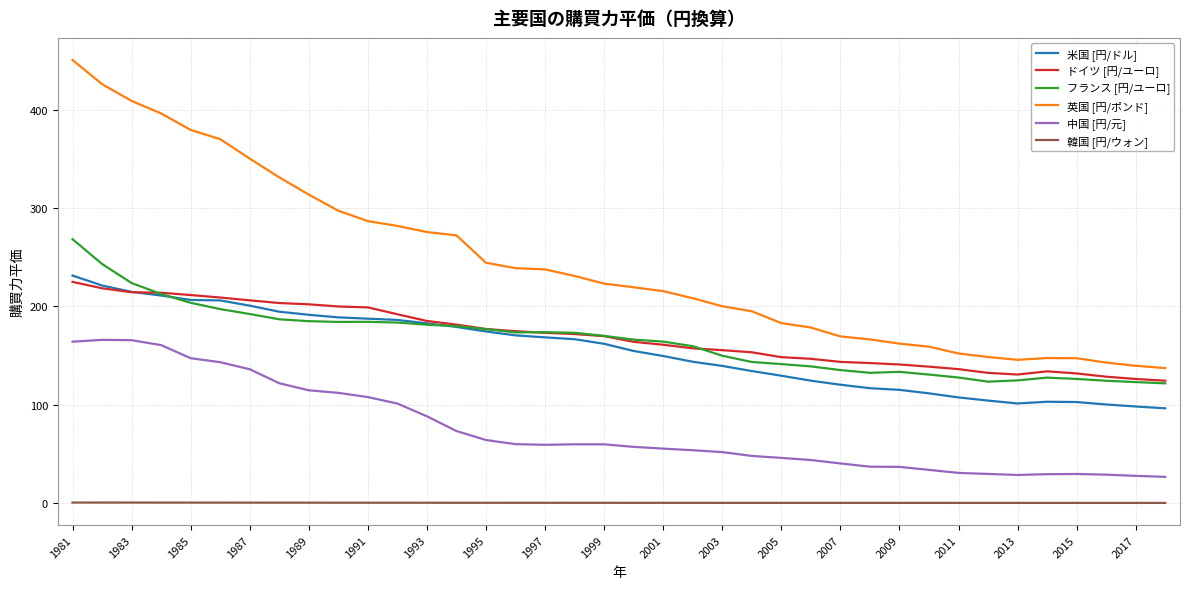

Which series has the largest range (max minus min)?

英国 [円/ポンド]